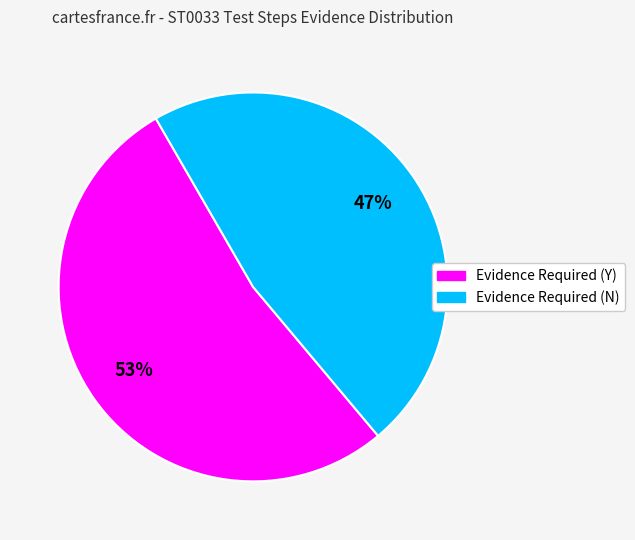

Which has a higher value, Evidence Required (N) or Evidence Required (Y)?

Evidence Required (Y)